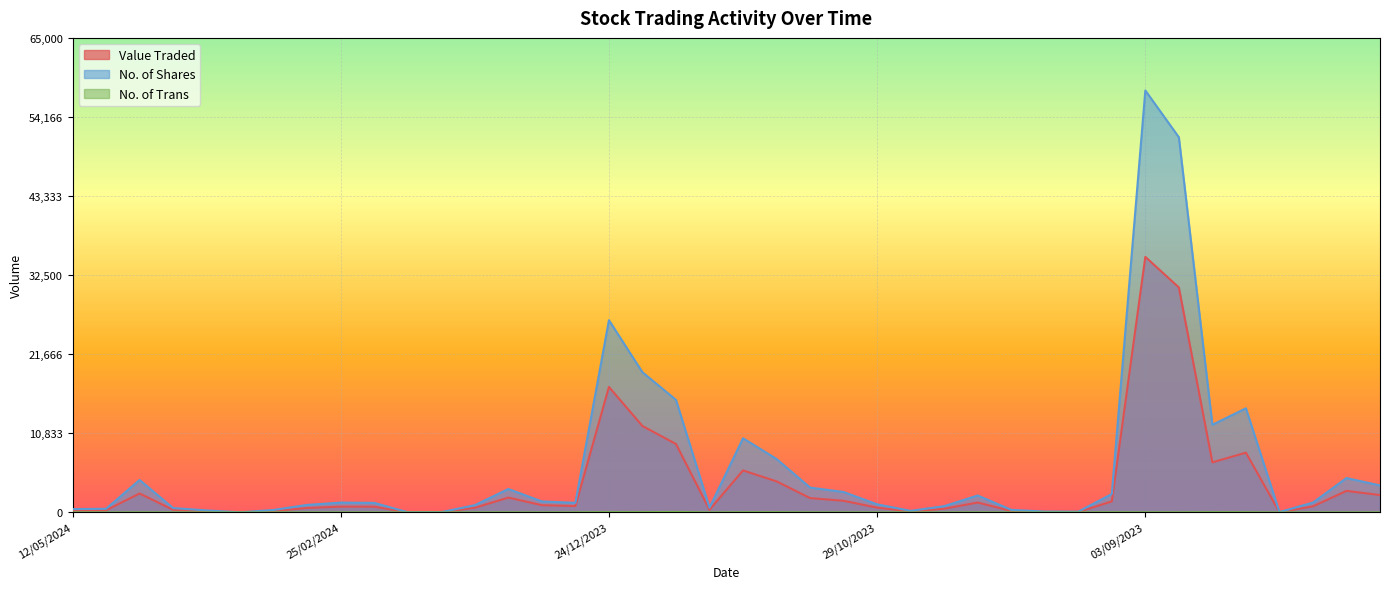

What is the average value of the No. of Shares series?

6390